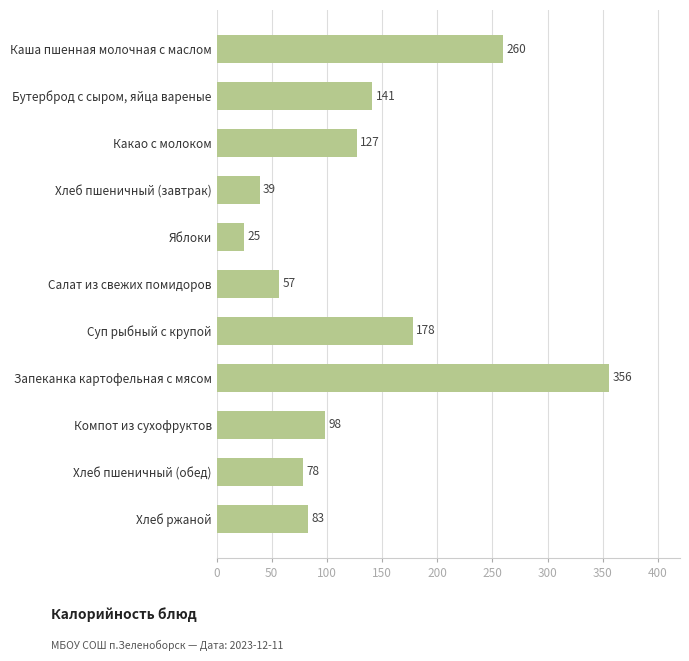

What is the label of the 7th bar from the bottom?

Яблоки